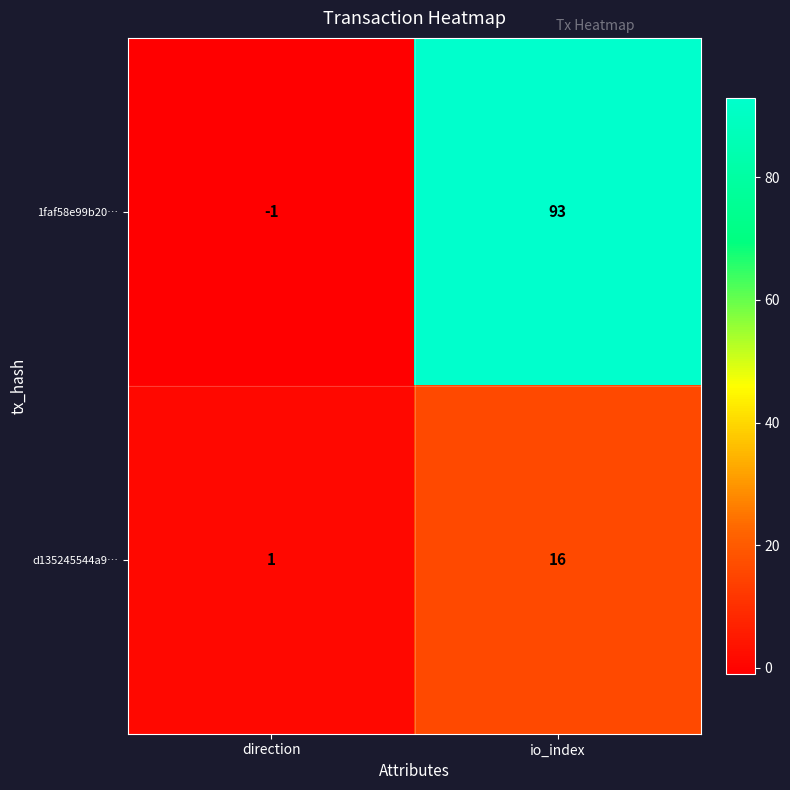

Rank the series at io_index from highest to lowest value.

1faf58e99b20…, d135245544a9…